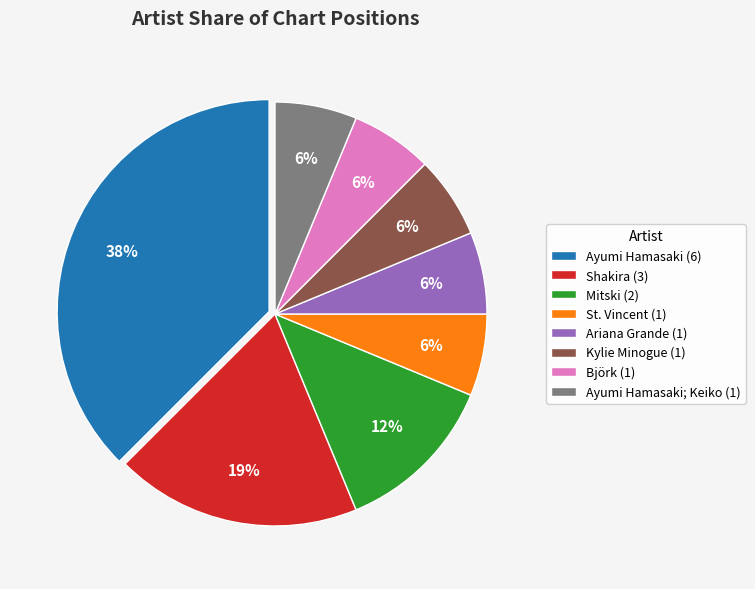

Which category has the biggest portion of the pie?

Ayumi Hamasaki (6)